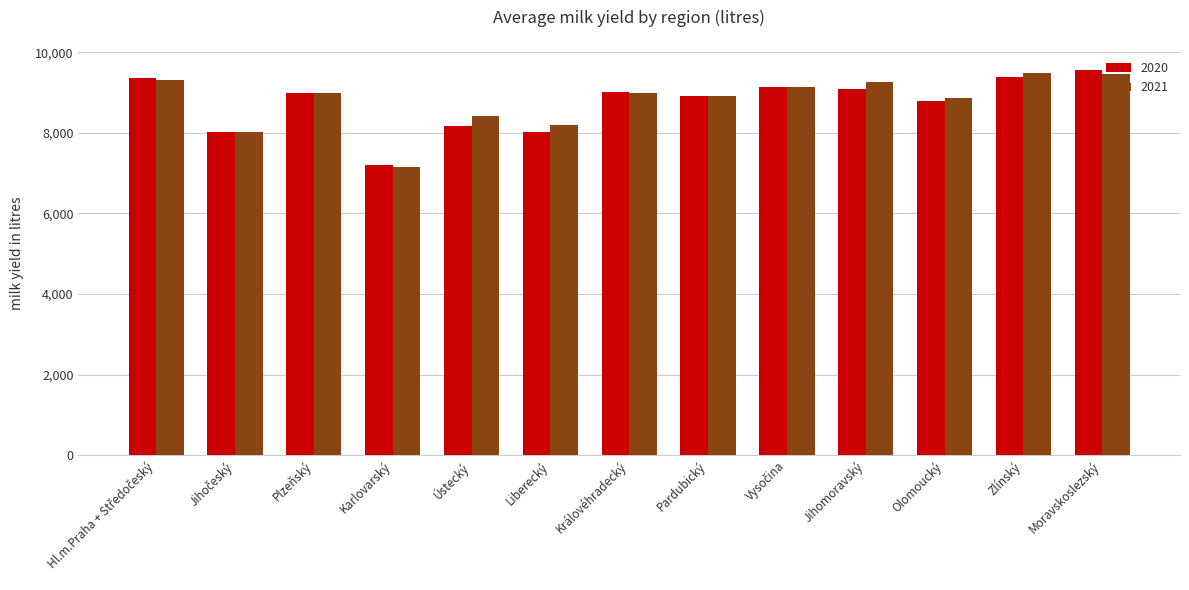

Is the value of 2021 at Královéhradecký greater than the value of 2020 at Liberecký?

Yes